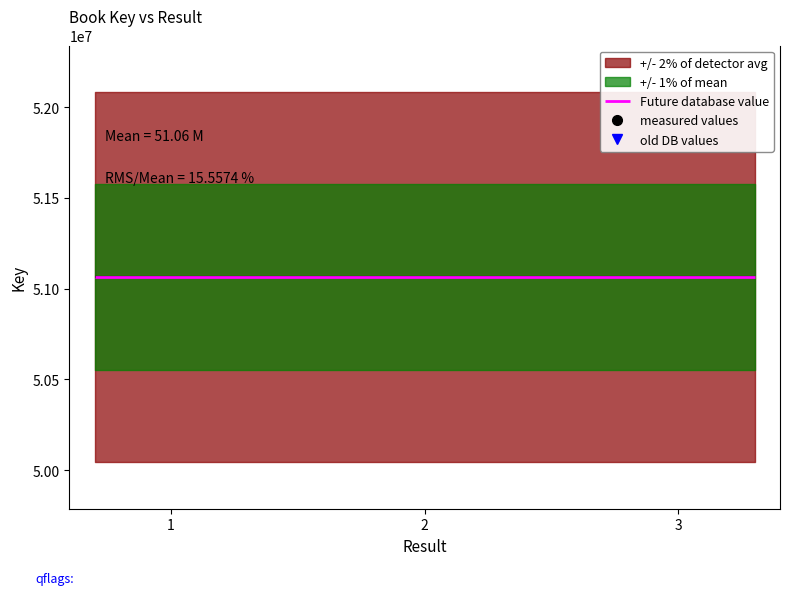

True or false: old DB values has a value of 46674050.0 at 2.

True